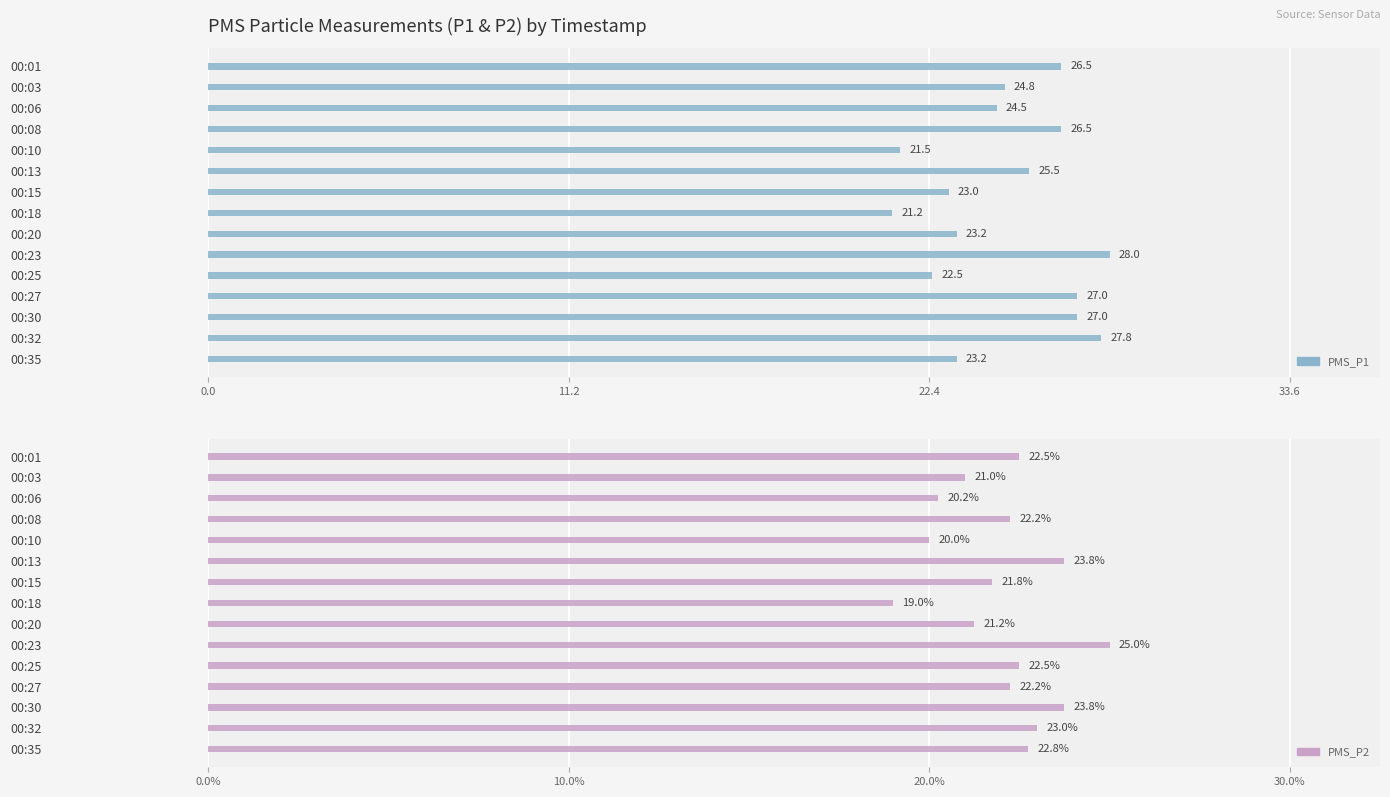

What is the difference between the maximum and minimum values in the PMS_P2 series?

6.0